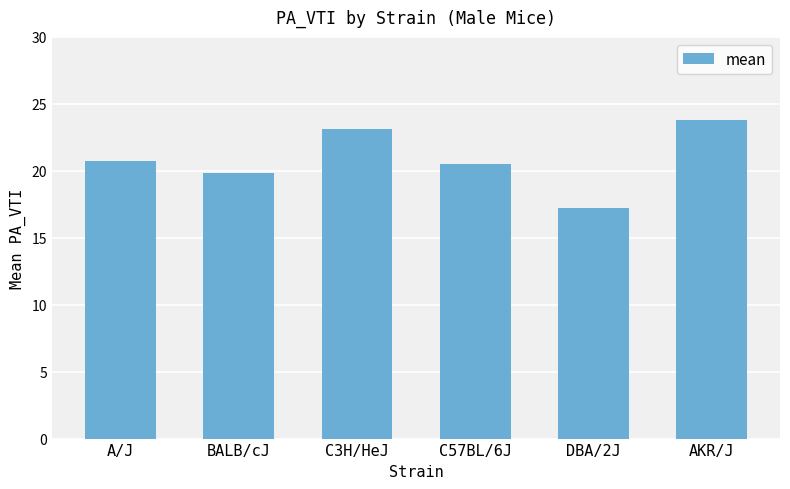

What value does the data have at AKR/J?

23.8